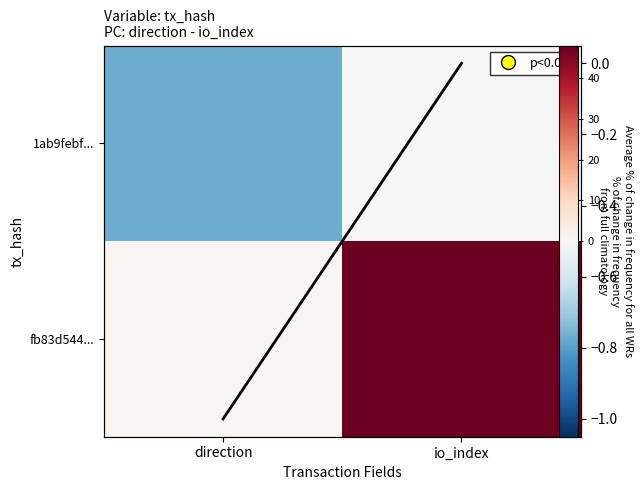

Between direction and io_index, which series saw the biggest shift?

fb83d544...